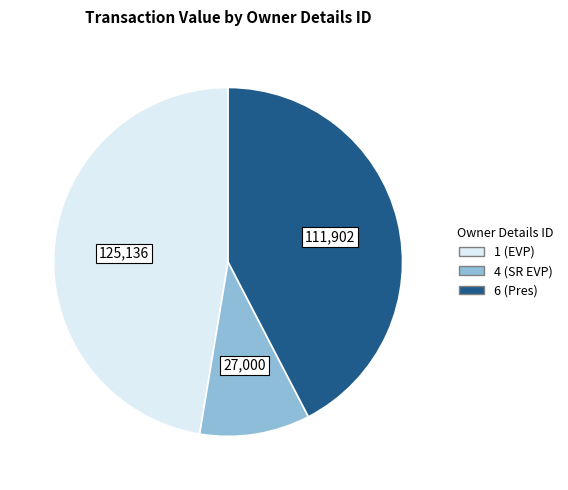

How many slices are in this pie chart?

3